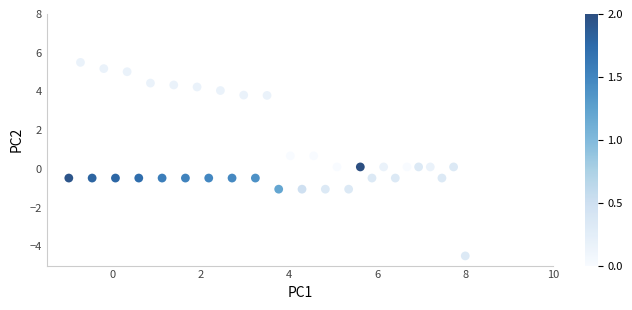

What is the range of X values (max minus min)?

9.0